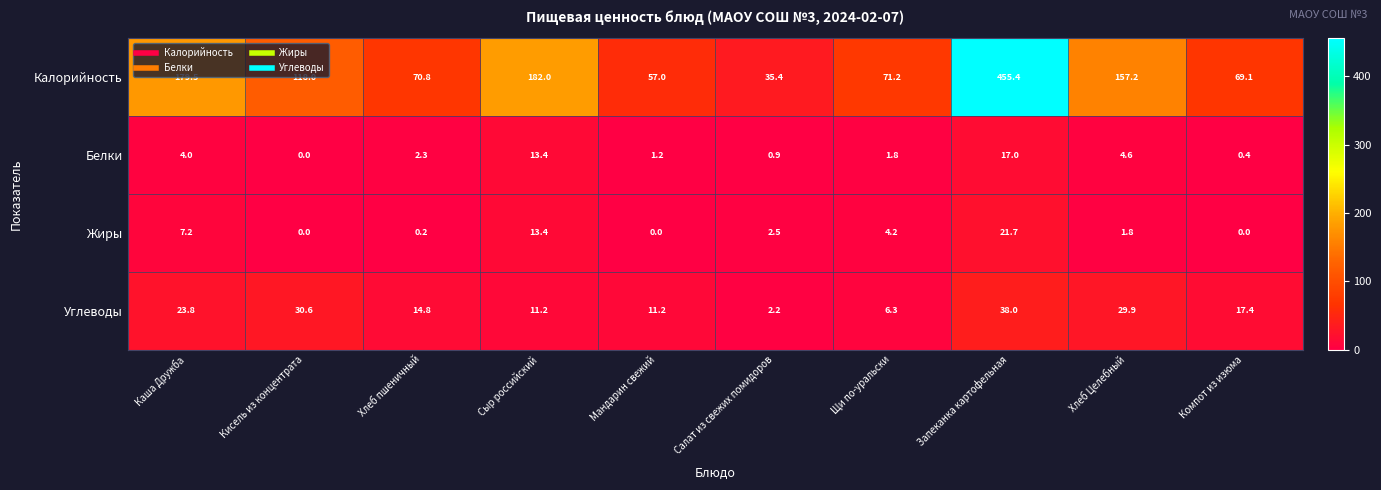

What is the difference between the Белки values at Каша Дружба and Запеканка картофельная?

13.0